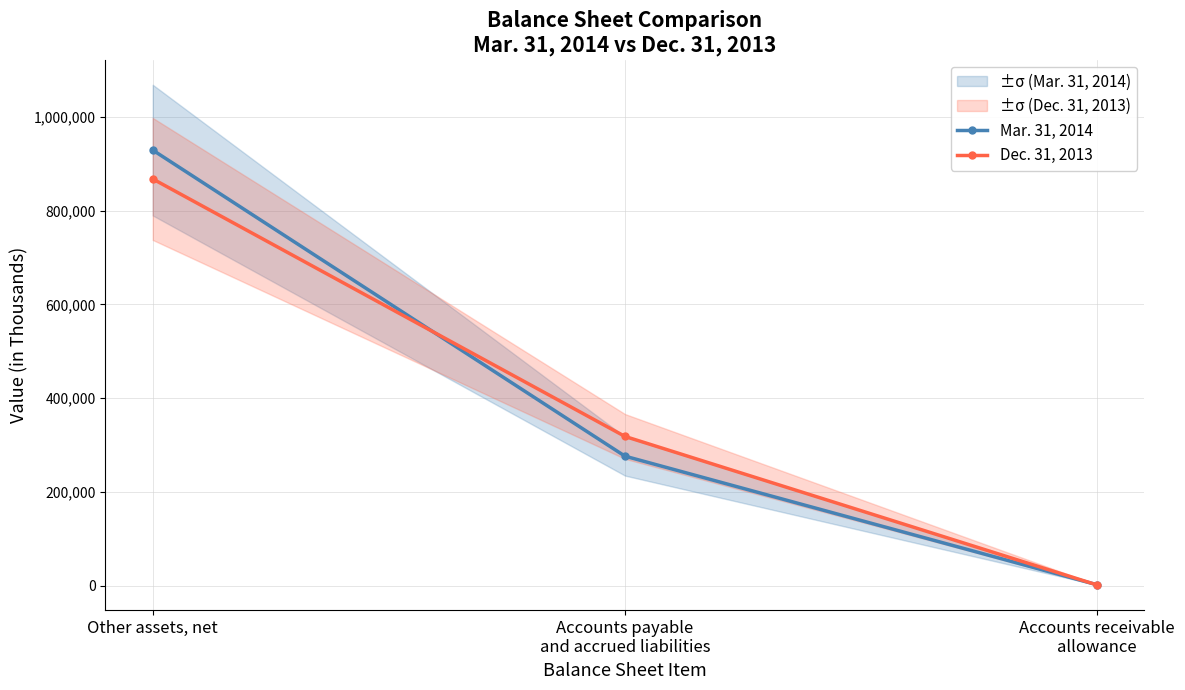

Between Other assets, net and Accounts payable
and accrued liabilities, which series saw the biggest shift?

Mar. 31, 2014